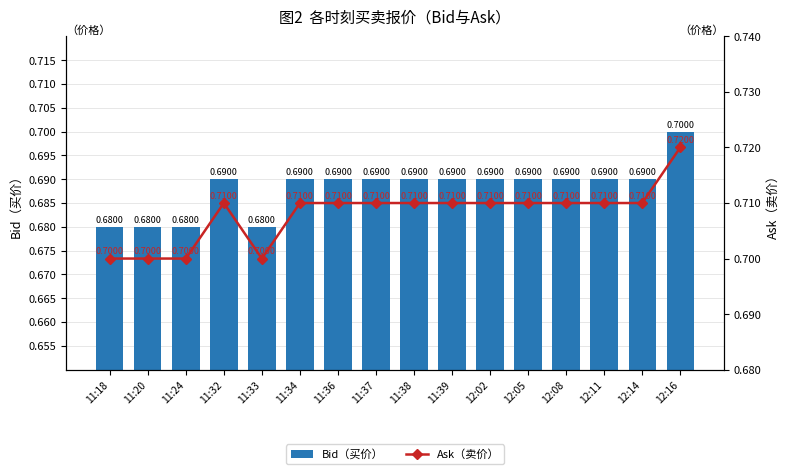

How many distinct data groups are displayed?

2